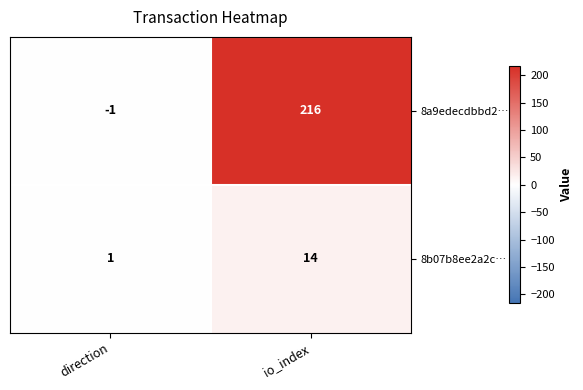

At how many categories does at least one series exceed 9?

1